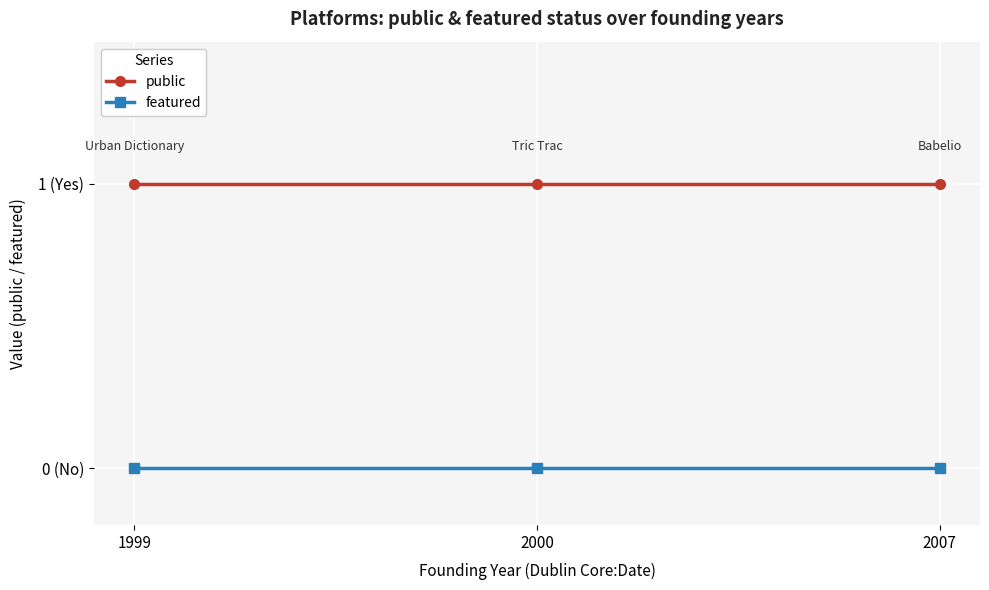

What are all the series names shown in the legend?

public, featured